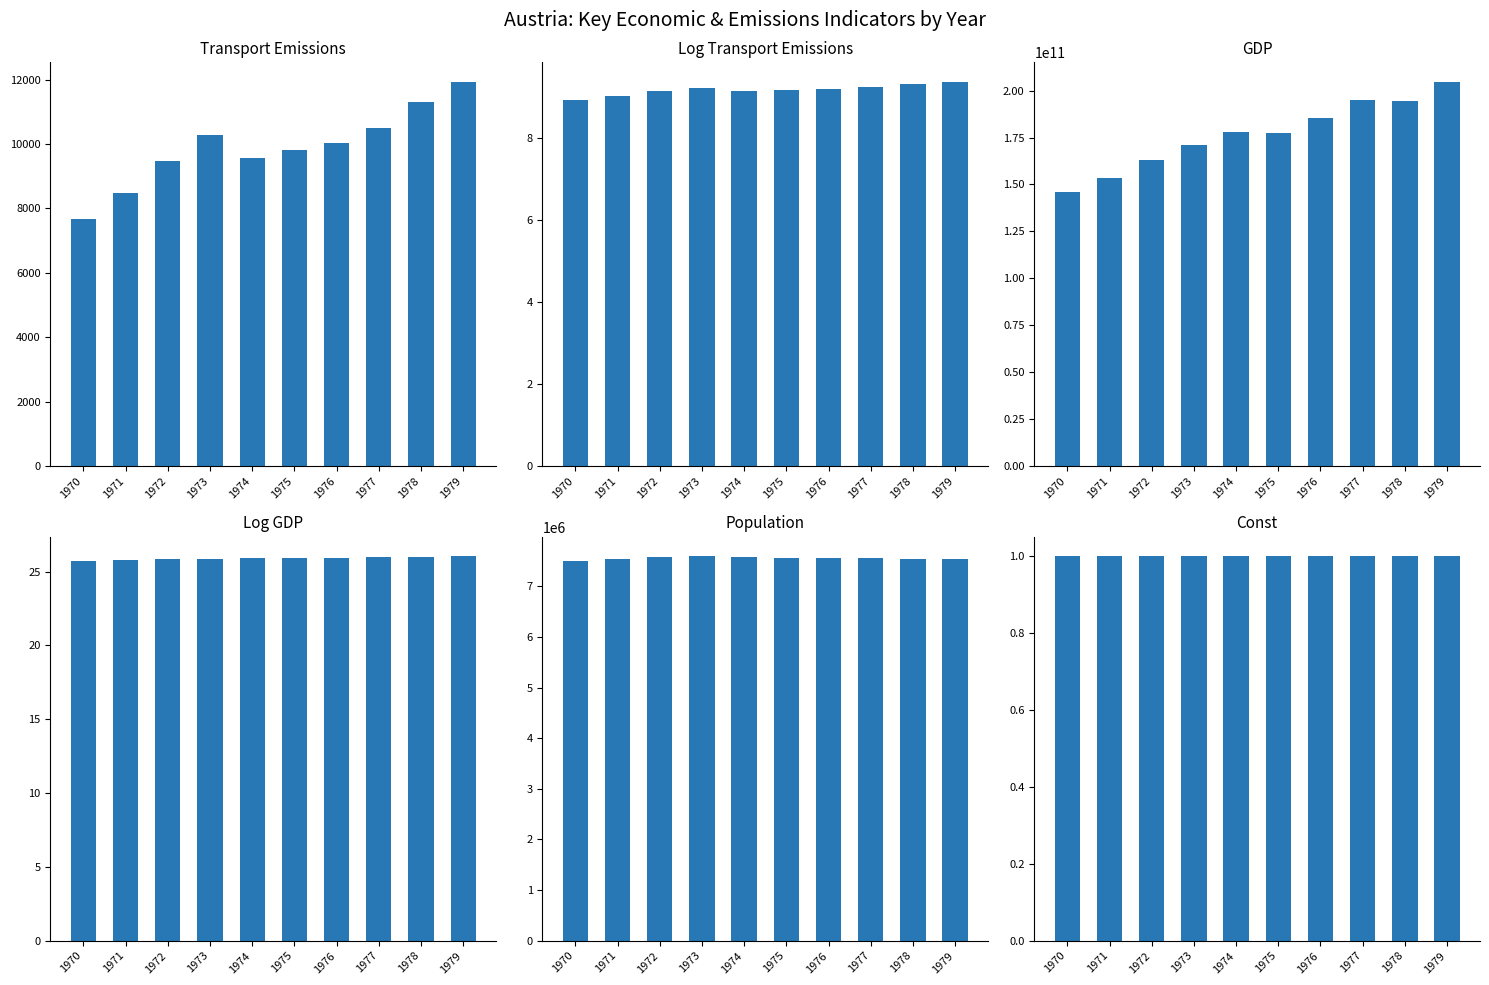

Which series has the widest spread of values?

gdp